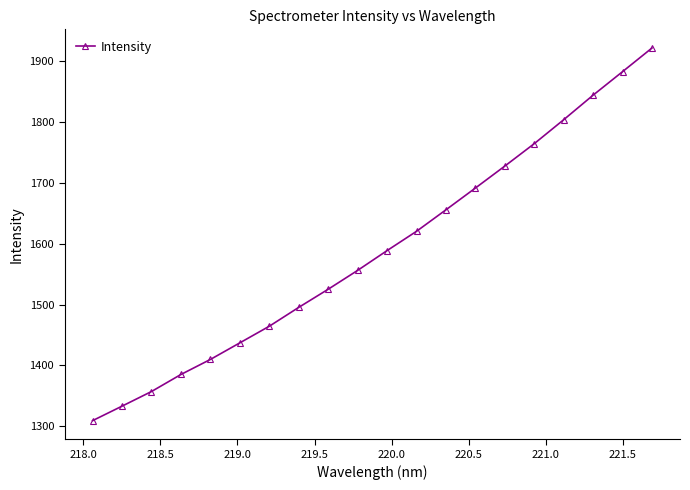

Reading left to right, extract all data points from this chart.

1309.0	1332.9	1356.9	1384.9	1409.7	1437.0	1464.3	1495.3	1525.2	1556.2	1588.7	1620.4	1655.8	1691.6	1727.7	1764.6	1804.0	1844.3	1883.0	1921.9